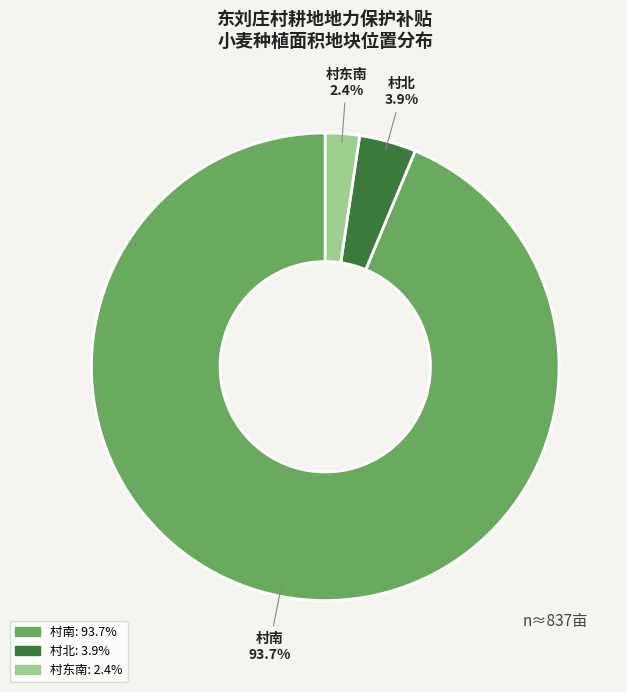

Which category has the smallest portion of the pie?

村东南